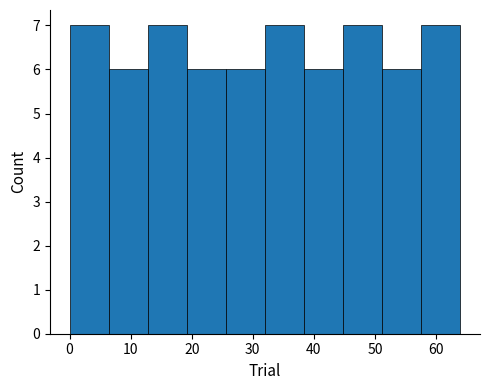

Reading left to right, list every bar in this chart as the range it spans on the x-axis followed by its height. Neither the bar edges nor the heights are printed on the chart, so give them approximately, as read against the axes.

0.0 to 6.4: 7
6.4 to 12.8: 6
12.8 to 19.2: 7
19.2 to 25.6: 6
25.6 to 32.0: 6
32.0 to 38.4: 7
38.4 to 44.8: 6
44.8 to 51.2: 7
51.2 to 57.6: 6
57.6 to 64.0: 7